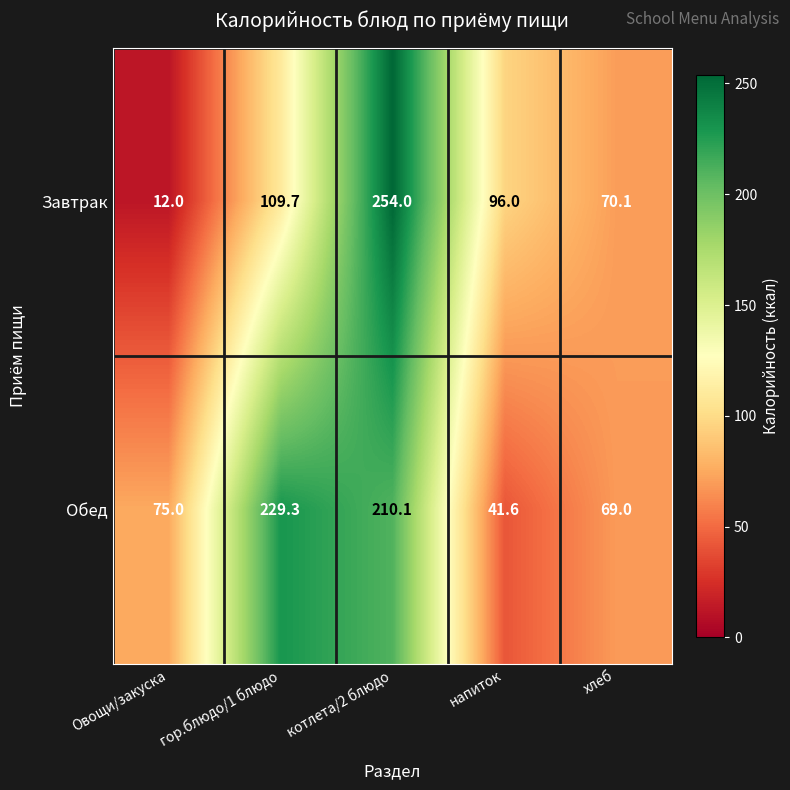

What is the smallest value displayed?

12.0